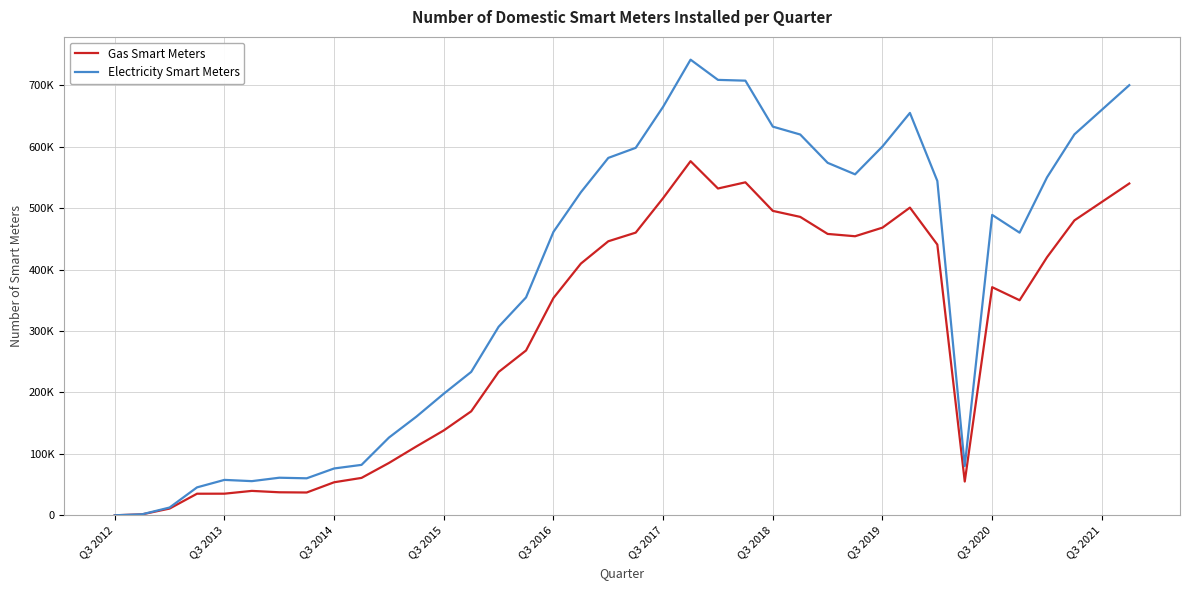

Rank the series by their maximum value, from highest to lowest.

Electricity Smart Meters, Gas Smart Meters